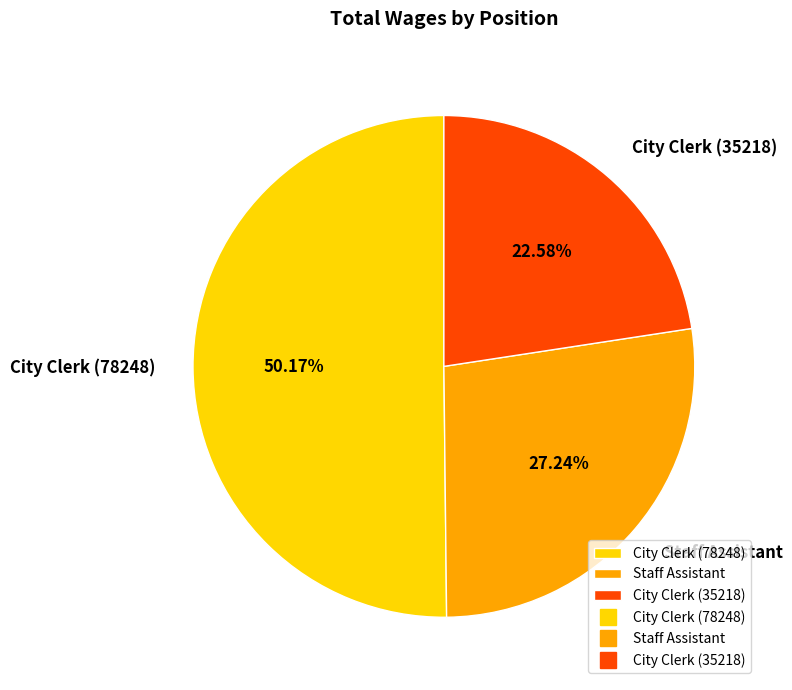

What is the majority slice?

City Clerk (78248)